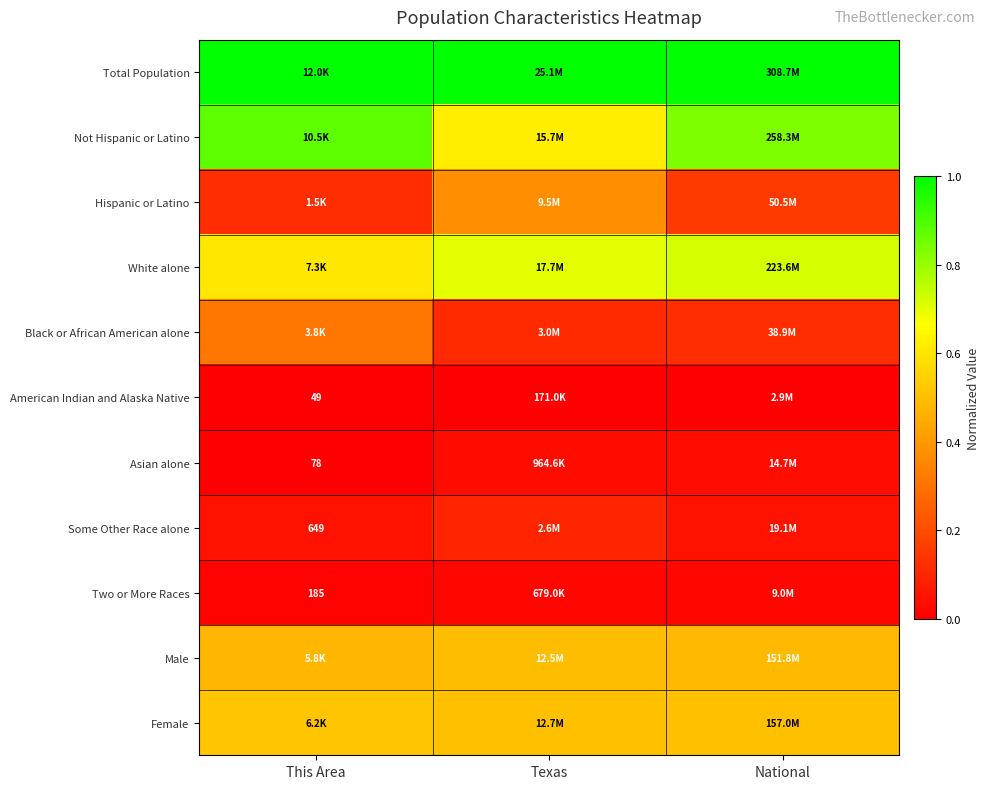

Which has a higher value, National or This Area?

National